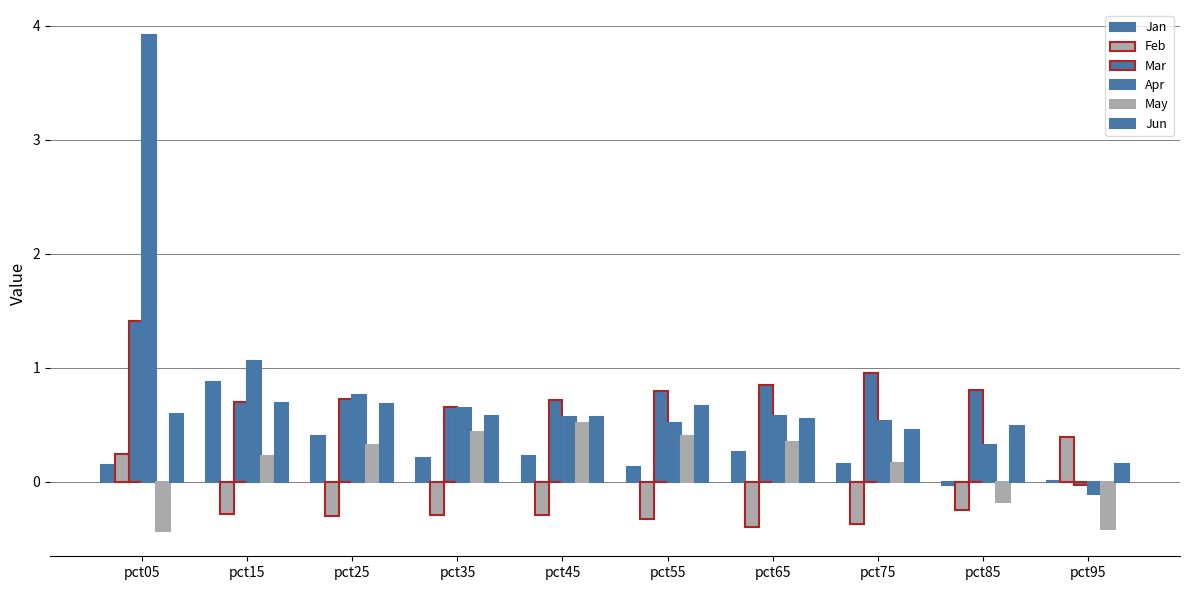

What is the sum of the Mar values at pct25 and pct05?

2.1